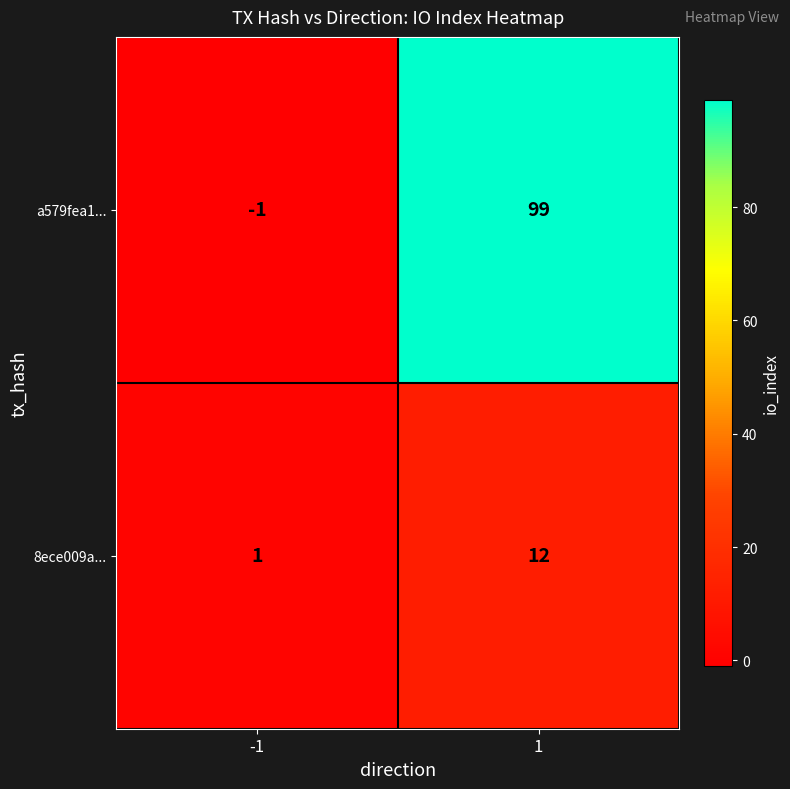

True or false: a579fea1... has a value of 99 at 1.

True